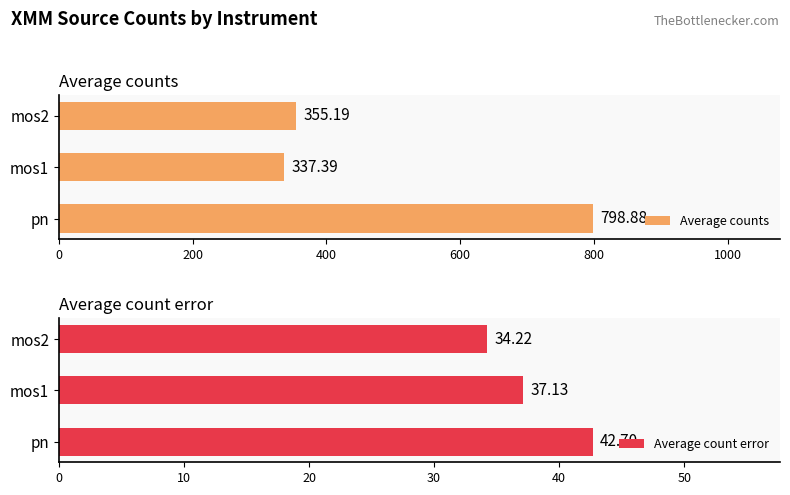

The Average counts series shows 1388.6 at pn. True or false?

False